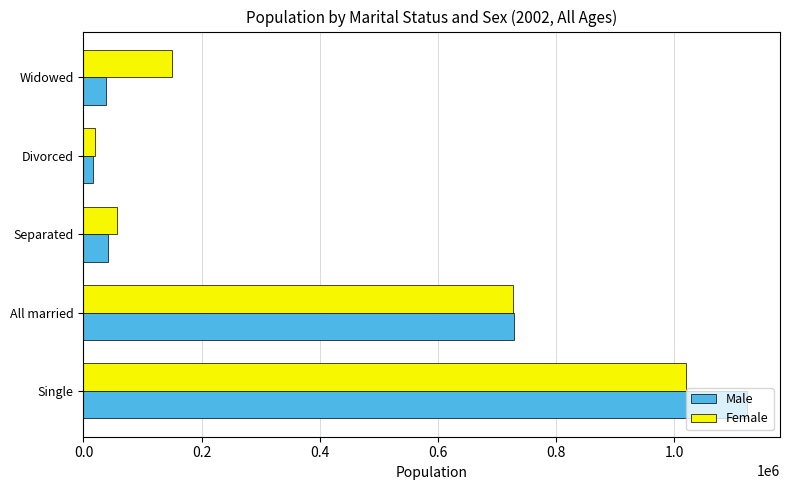

Where is Female nearest to the value 519180?

All married